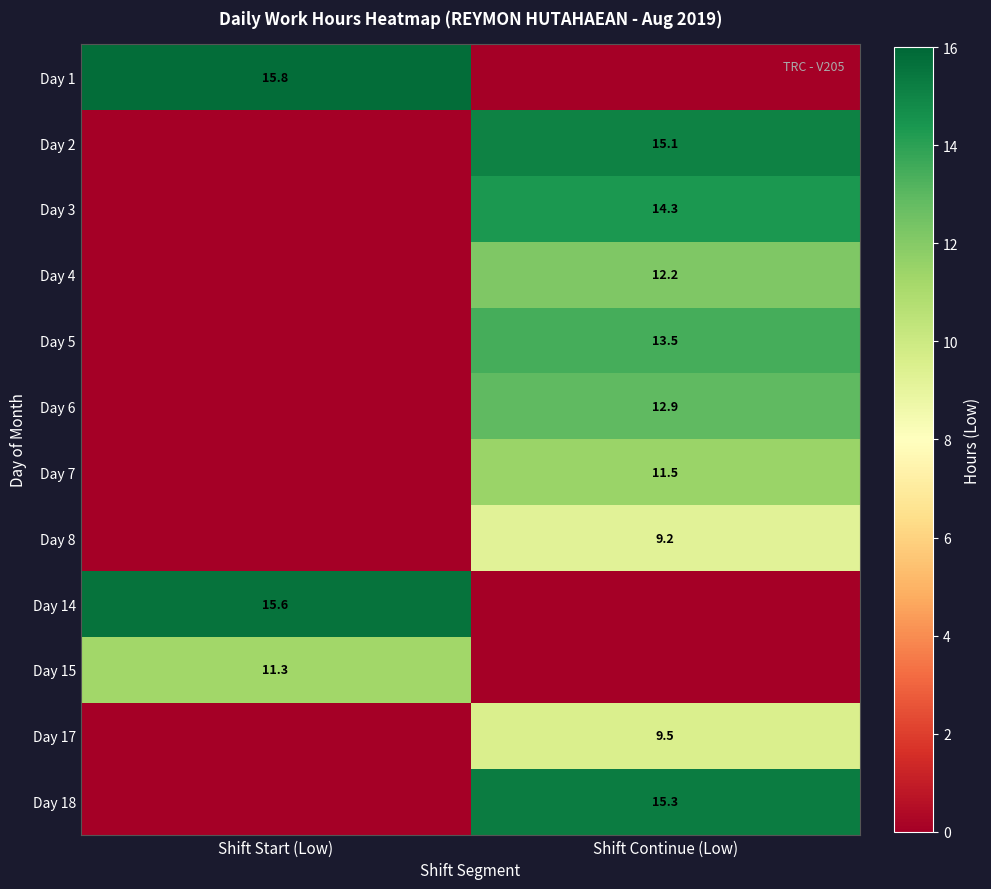

True or false: Day 14 has a value of 25.9 at Shift Start (Low).

False